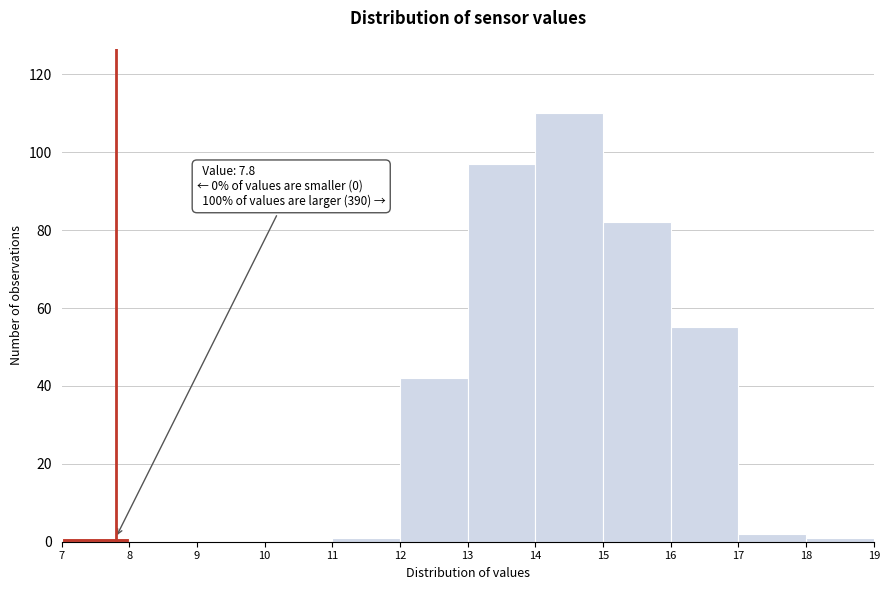

Over which range of the x-axis is the bar tallest?

14 to 15